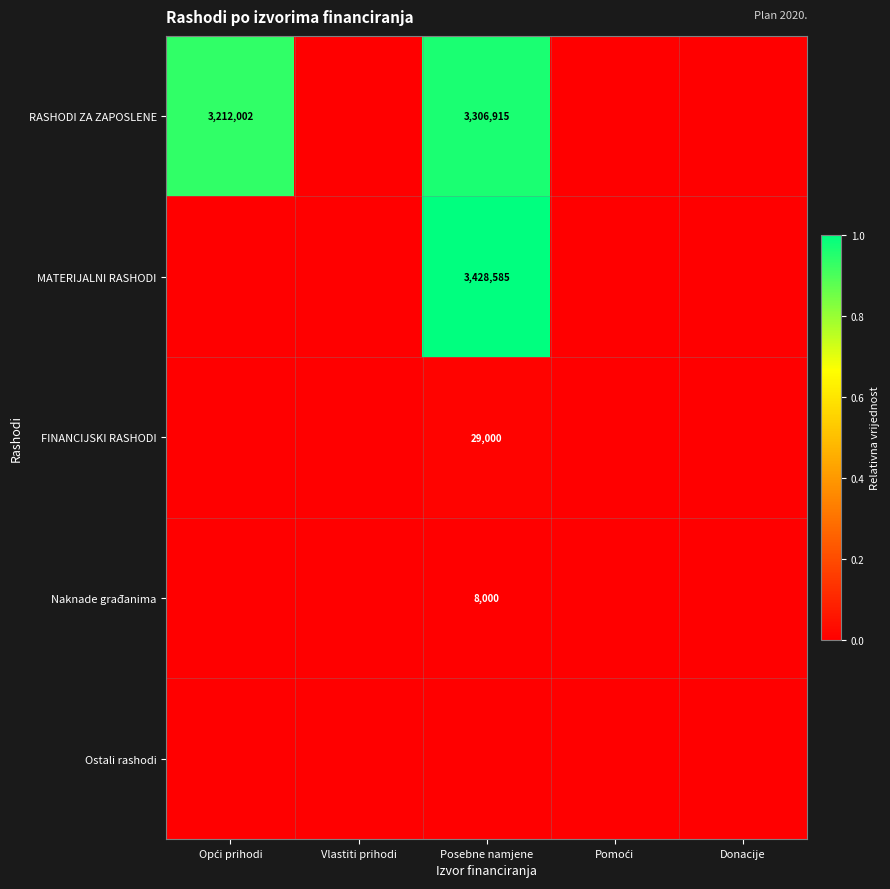

The RASHODI ZA ZAPOSLENE series shows 4960020 at Posebne namjene. True or false?

False